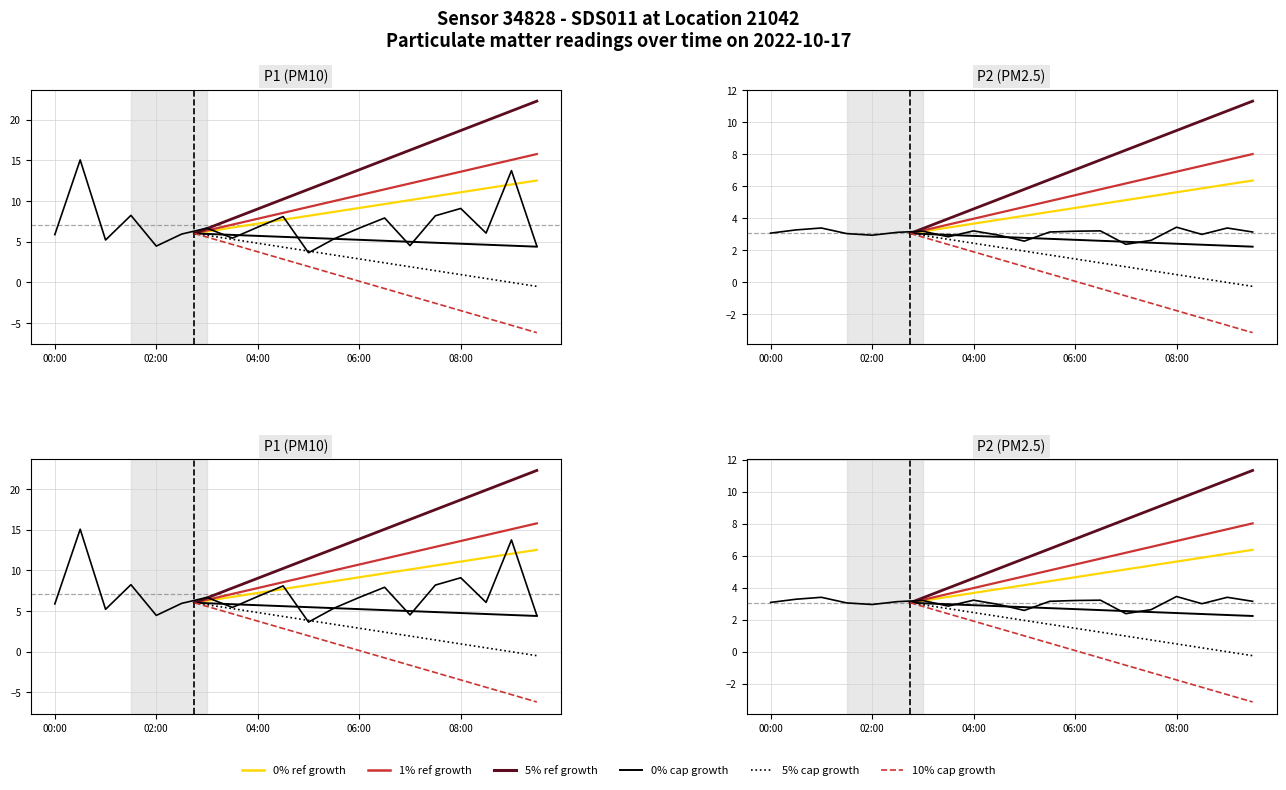

True or false: P2 and P1 cross at least once.

False